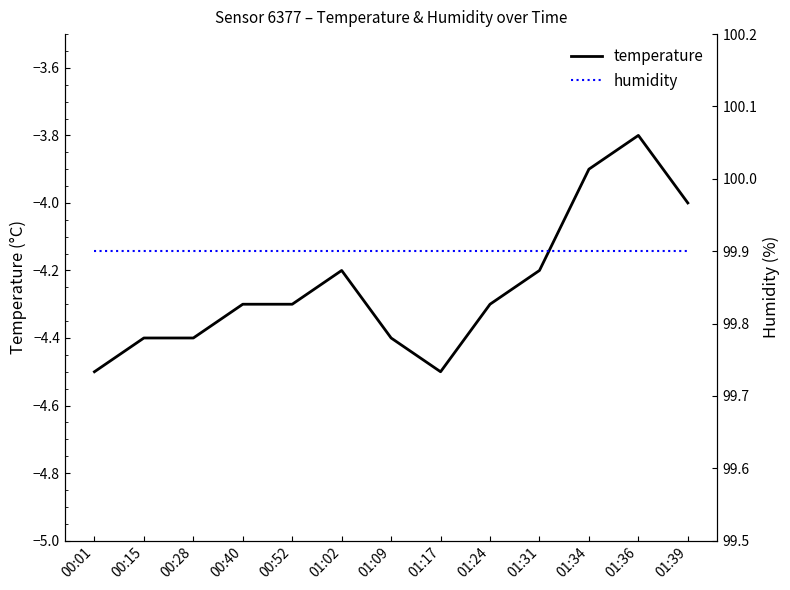

List the series in order of their overall mean, lowest first.

temperature, humidity